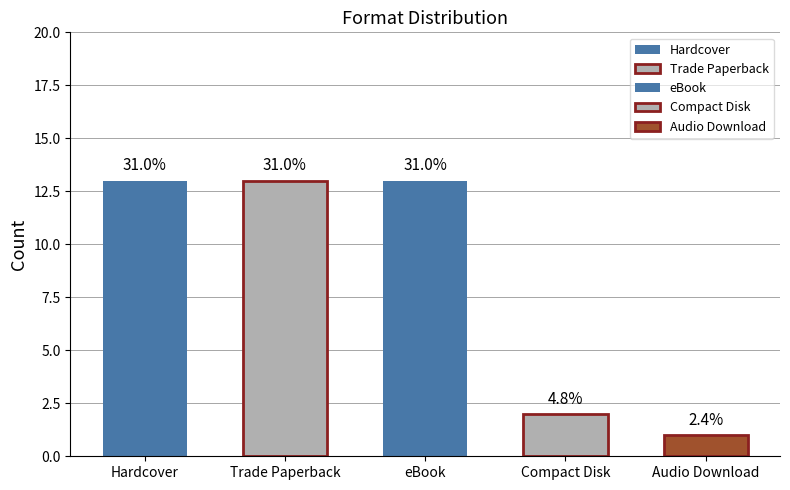

The chart shows a value of 1 at Audio Download. True or false?

True